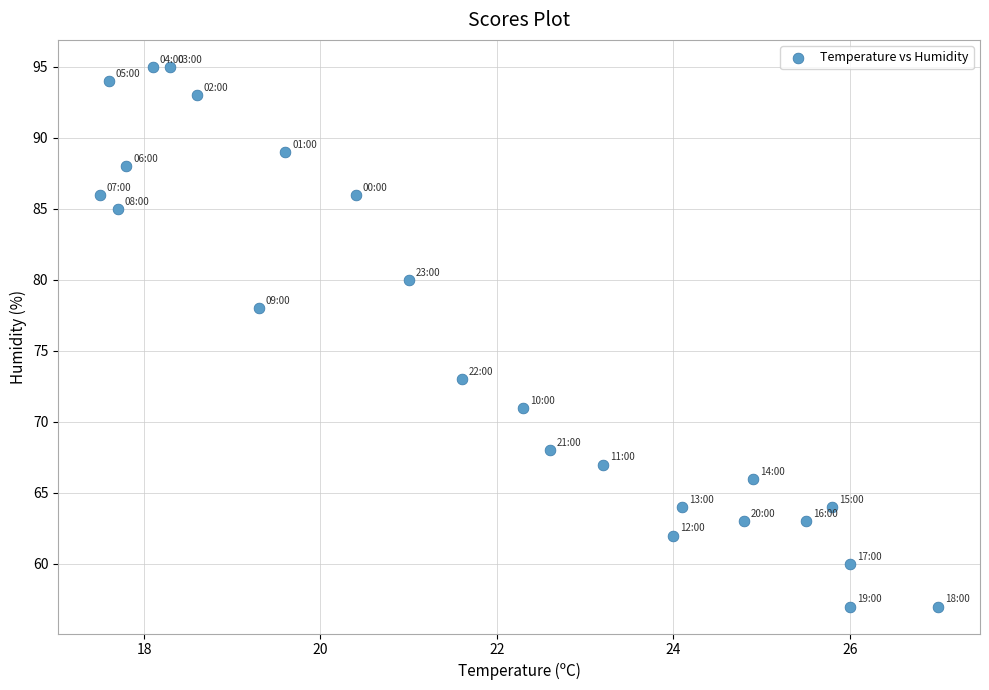

What Y value in the scatter plot is closest to 76?

78